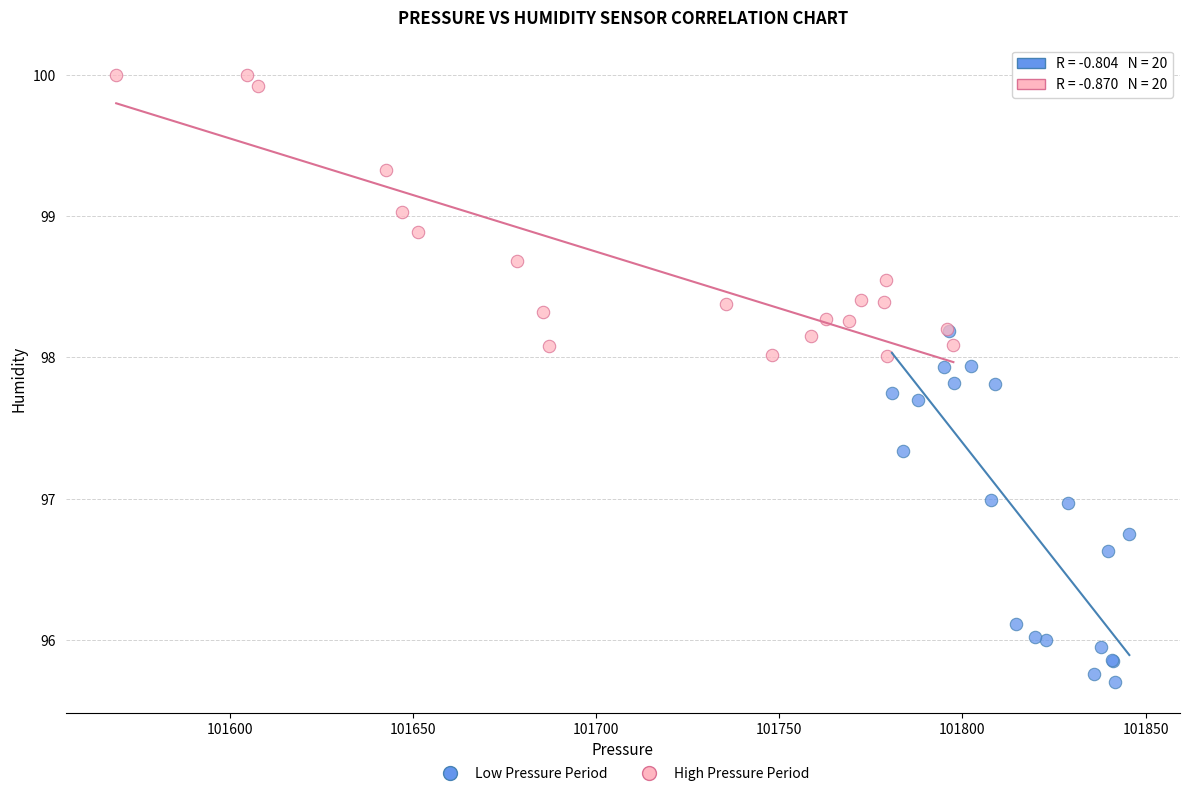

Which series has the widest spread of Y values?

Low Pressure Period